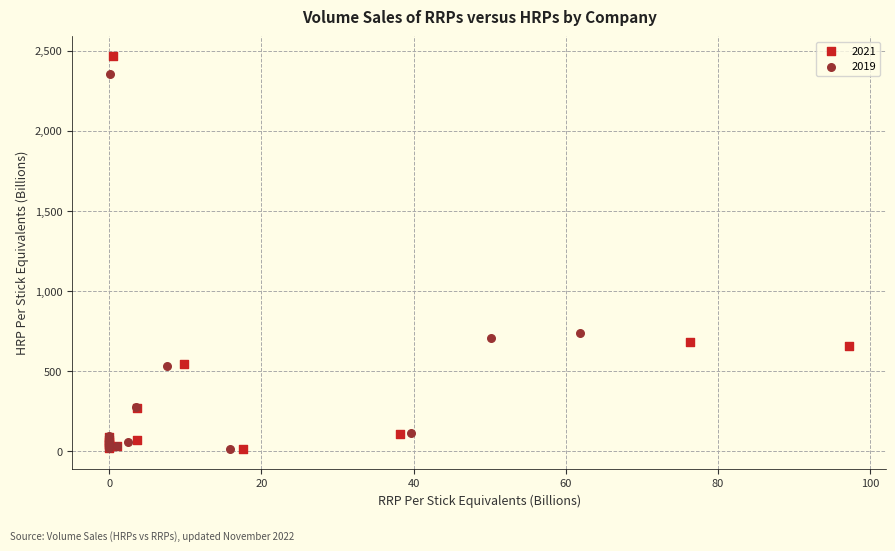

Which series has the largest Y range (max minus min)?

2021